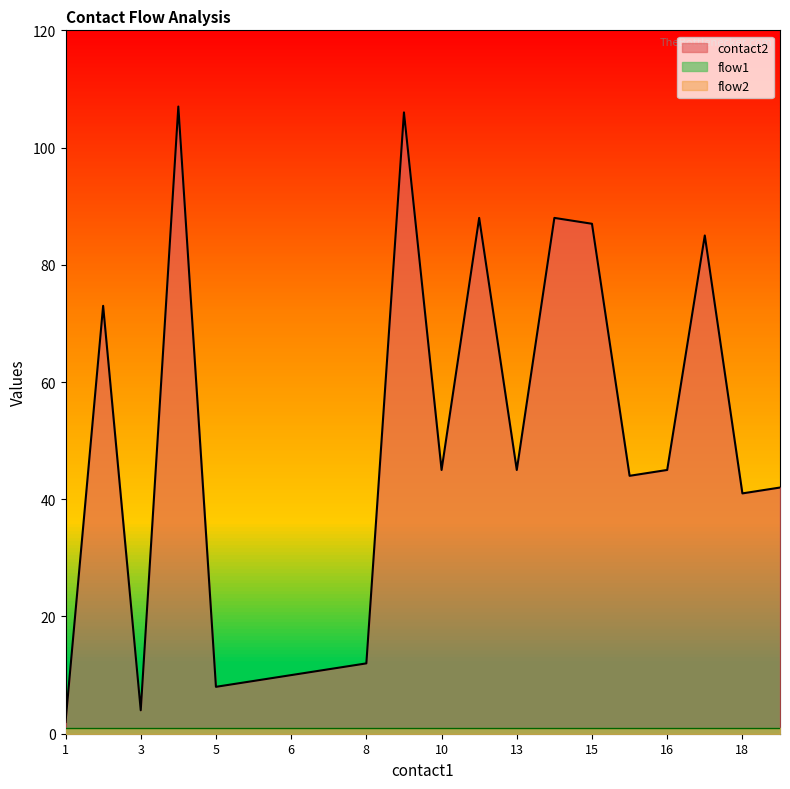

Which series has the largest total across all categories?

contact2